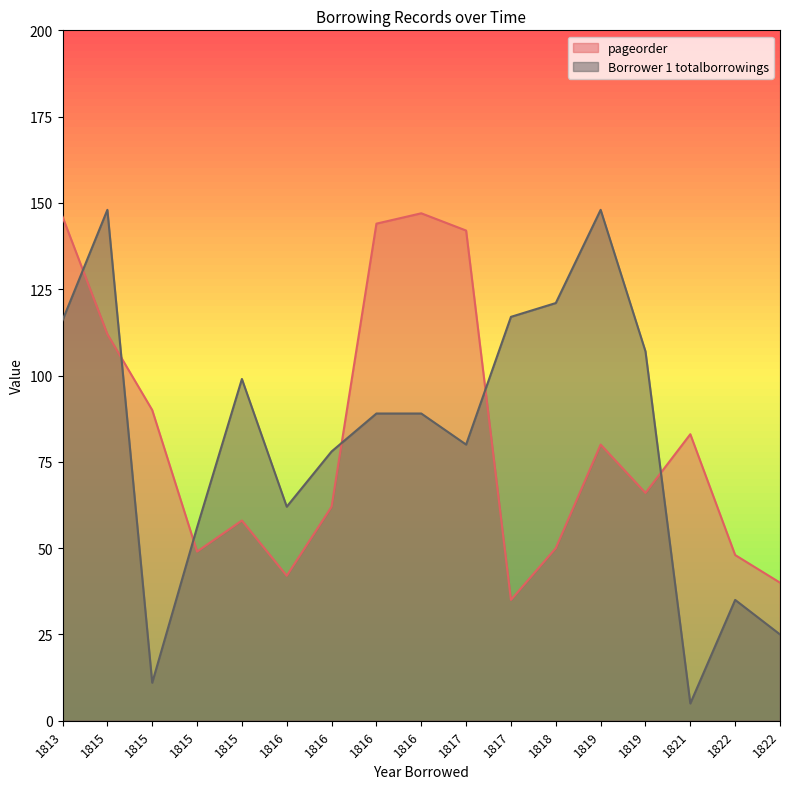

The value of Borrower 1 totalborrowings at 1822 is 35. True or false?

True